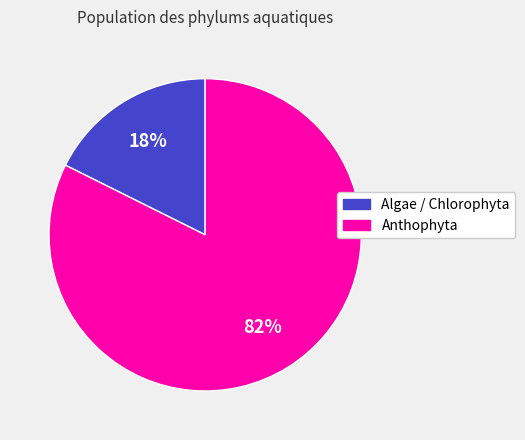

How many slices are in this pie chart?

2